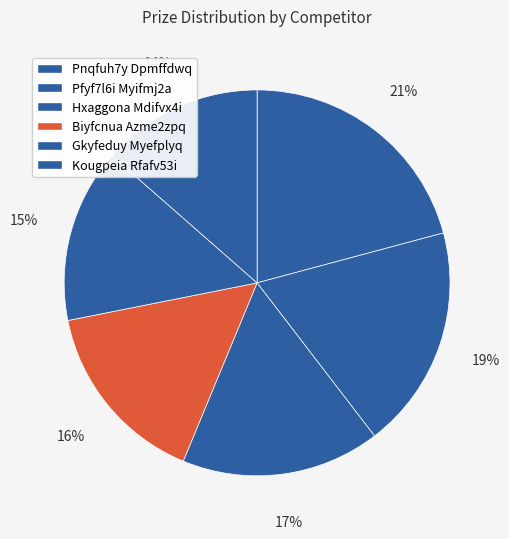

Count the number of slices in the pie.

6